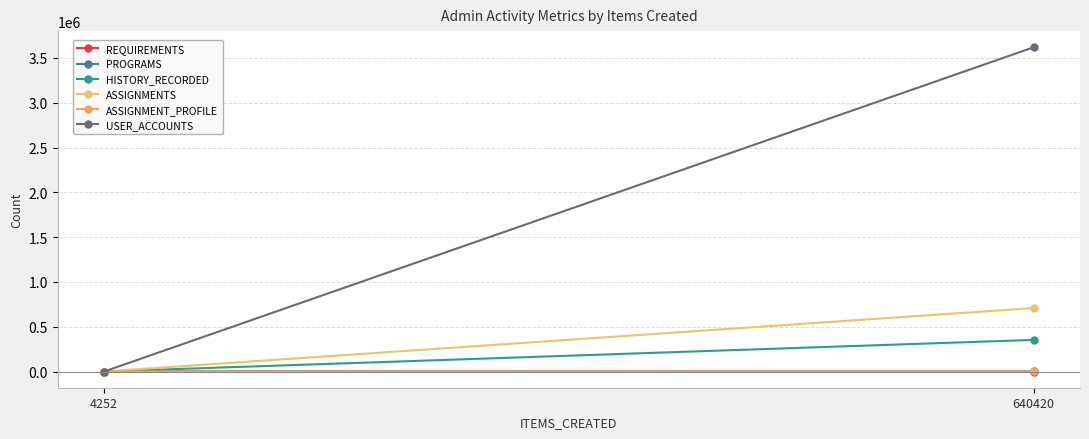

List the labels in order of HISTORY_RECORDED value, smallest first.

4252, 640420